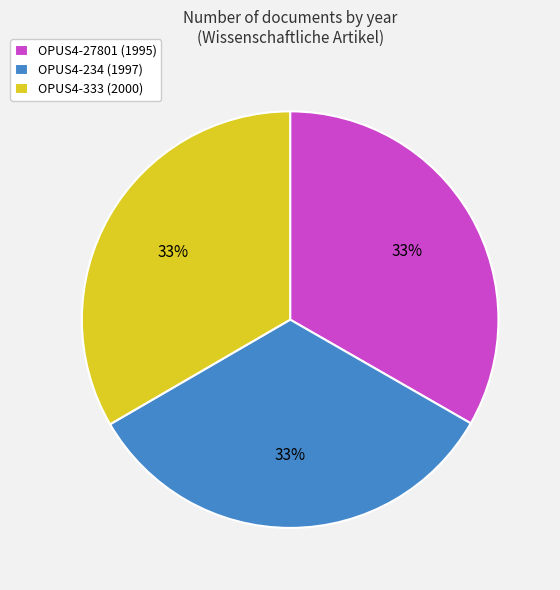

How many segments does this pie chart have?

3